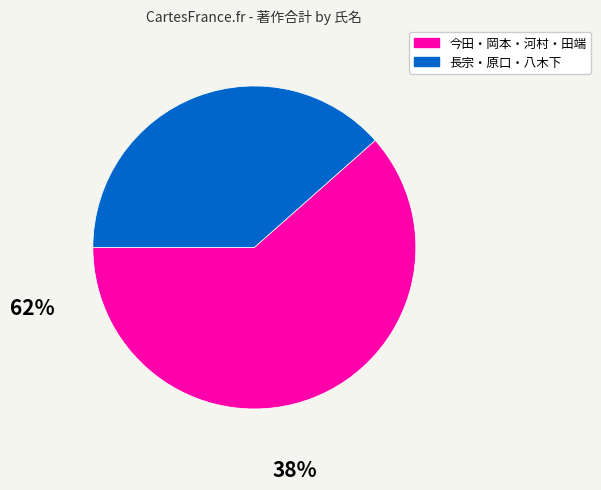

Does any single category account for the majority?

Yes